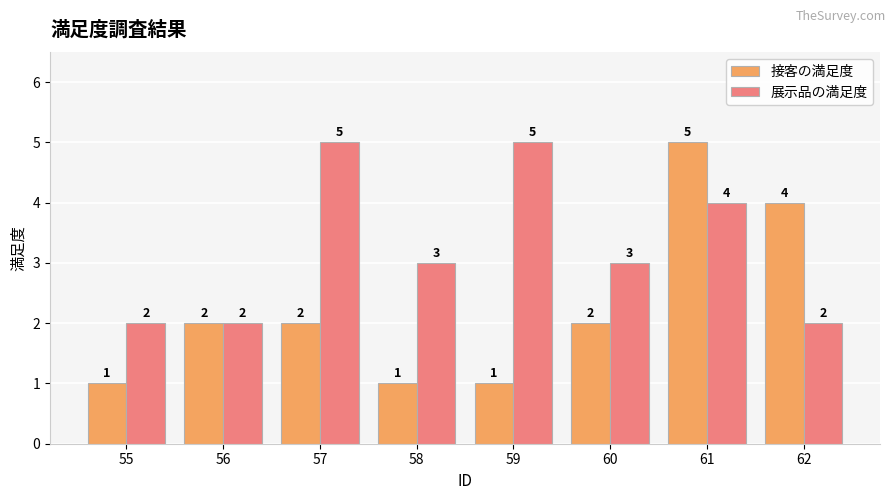

How many categories are shown in the chart?

8